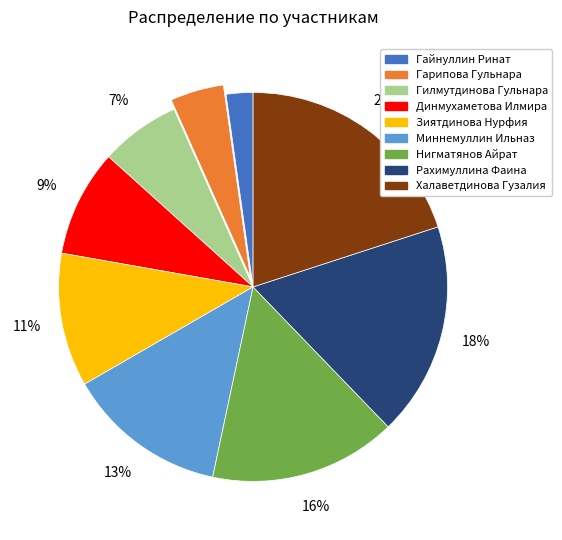

Is there any slice that represents more than half of the pie?

No